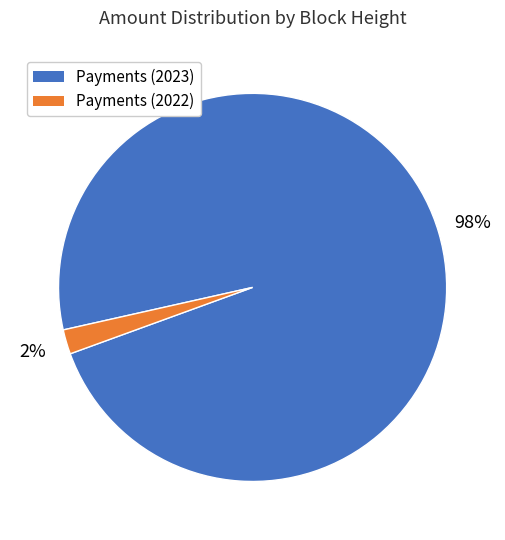

Does any single category account for the majority?

Yes